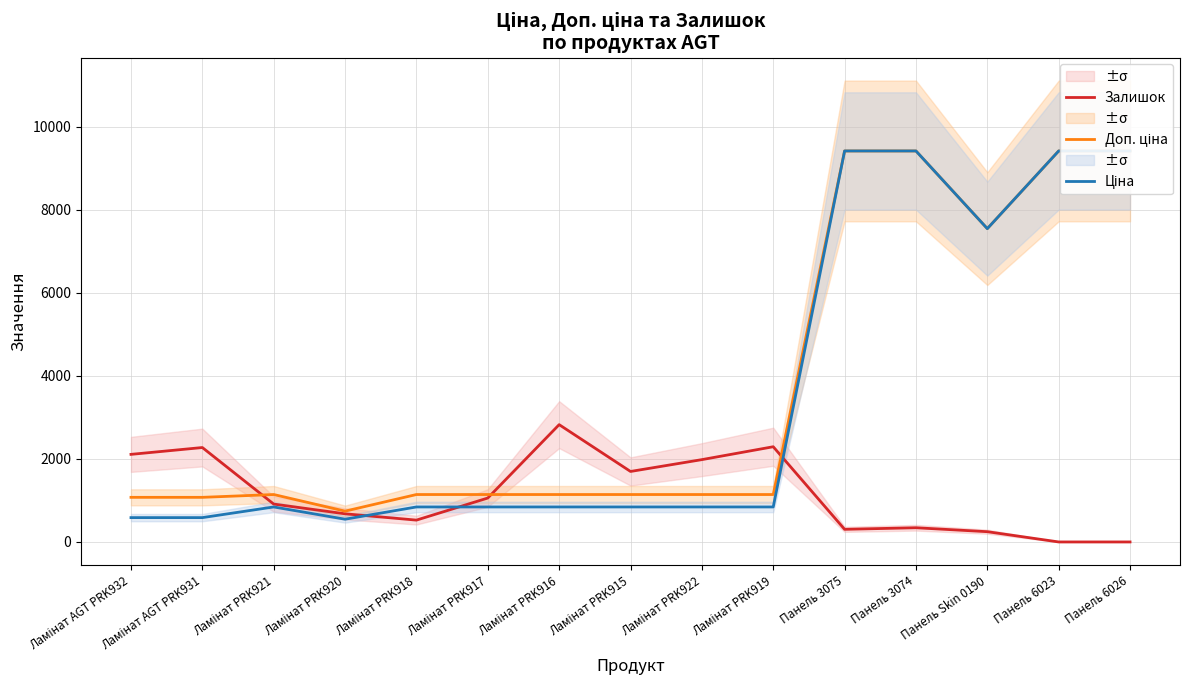

Reading right to left, transcribe all the data shown in this chart.

Залишок: 0.0	0.0	247.0	342.0	304.0	2293.0	1982.6	1697.6	2825.1	1057.8	525.7	677.8	912.1	2274.0	2109.3
Доп. ціна: 9416.9	9416.9	7545.9	9416.9	9416.9	1142.1	1142.1	1142.1	1142.1	1142.1	1142.1	742.0	1142.1	1074.5	1074.5
Ціна: 9416.9	9416.9	7545.9	9416.9	9416.9	842.8	842.8	842.8	842.8	842.8	842.8	547.8	842.8	586.0	586.0